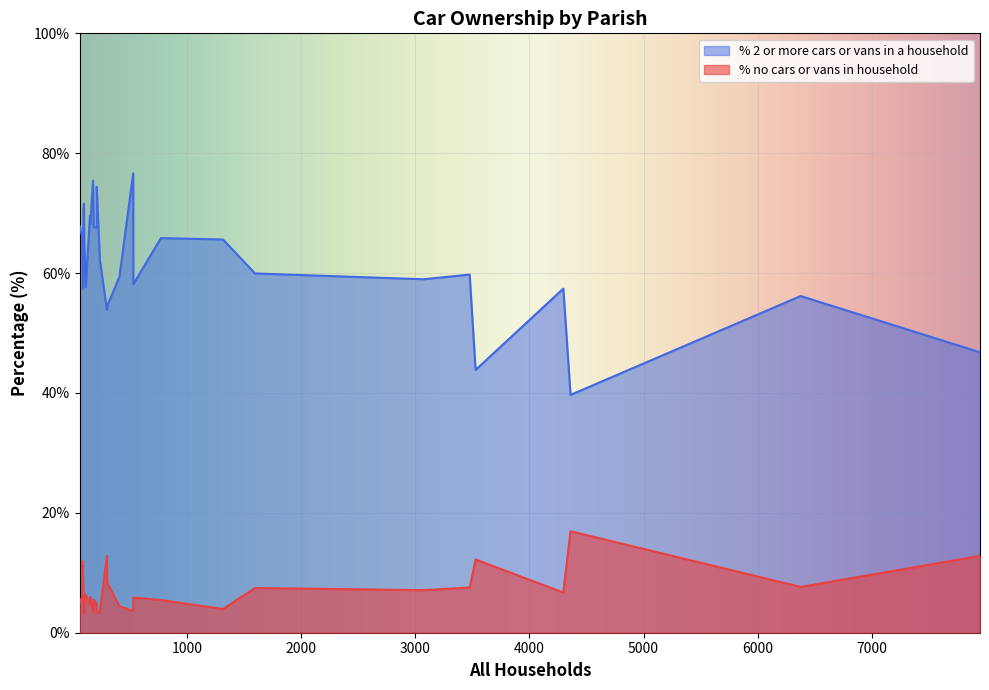

True or false: % no cars or vans in household and % 2 or more cars or vans in a household intersect in this chart.

False